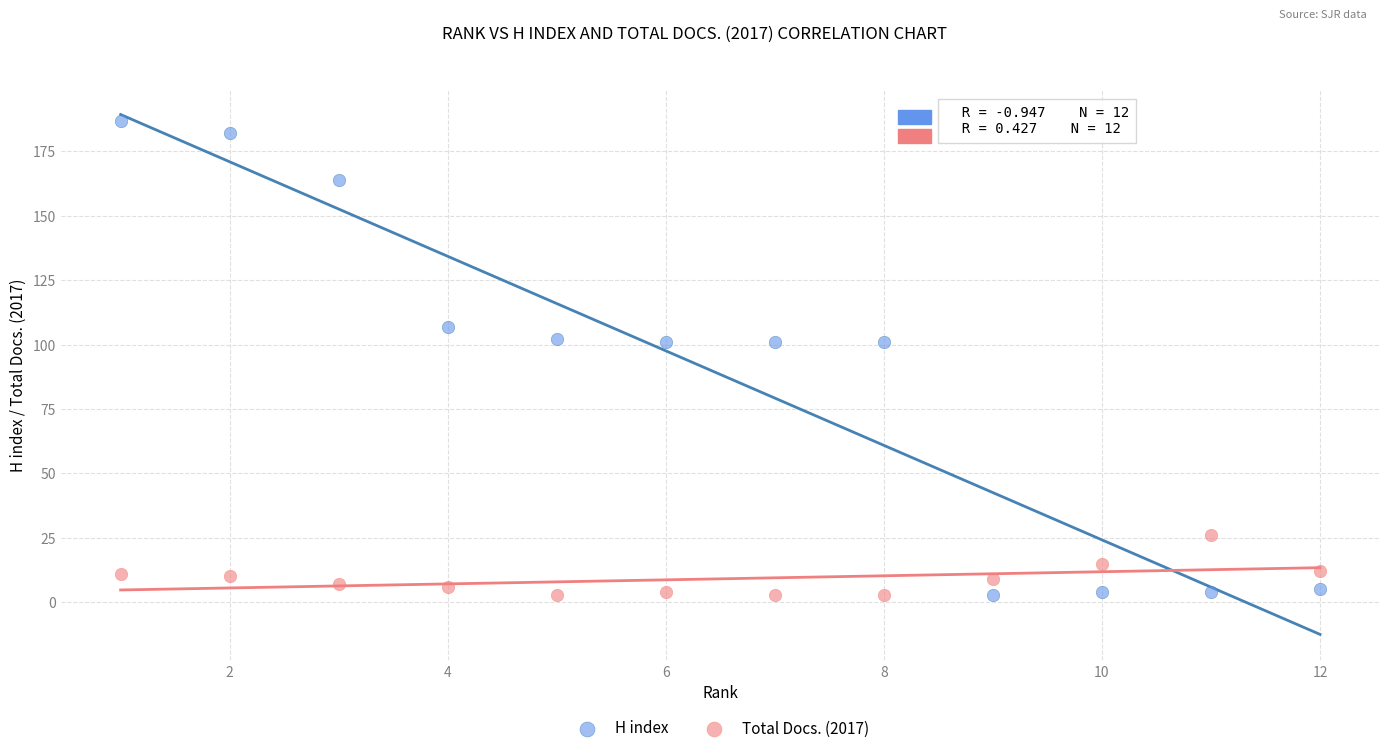

Which series reaches the maximum Y coordinate?

H index